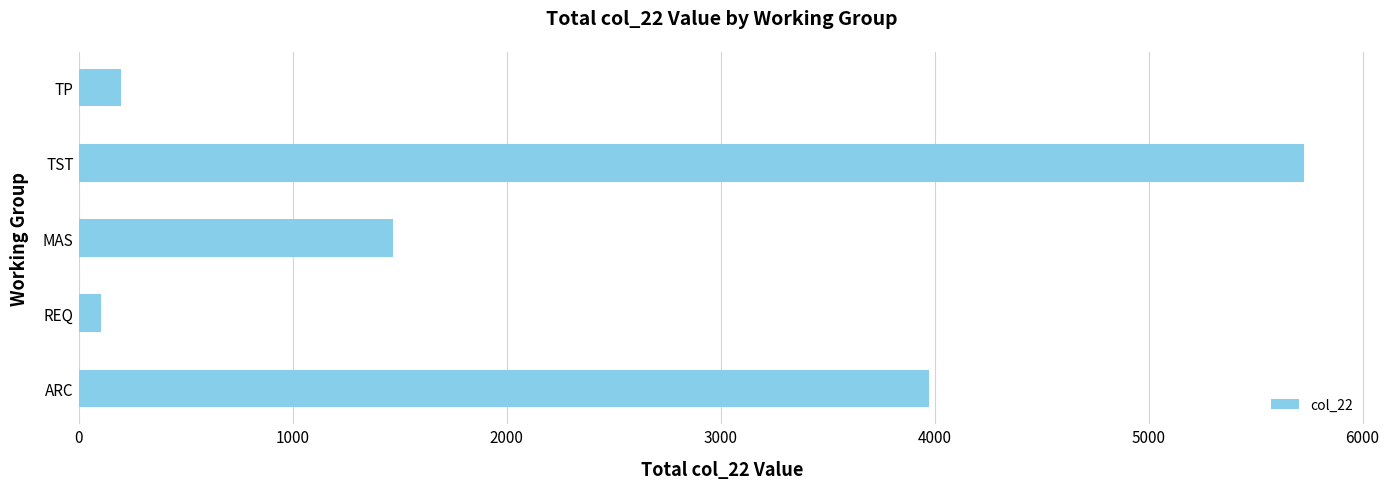

List the labels in order of value, largest first.

TST, ARC, MAS, TP, REQ